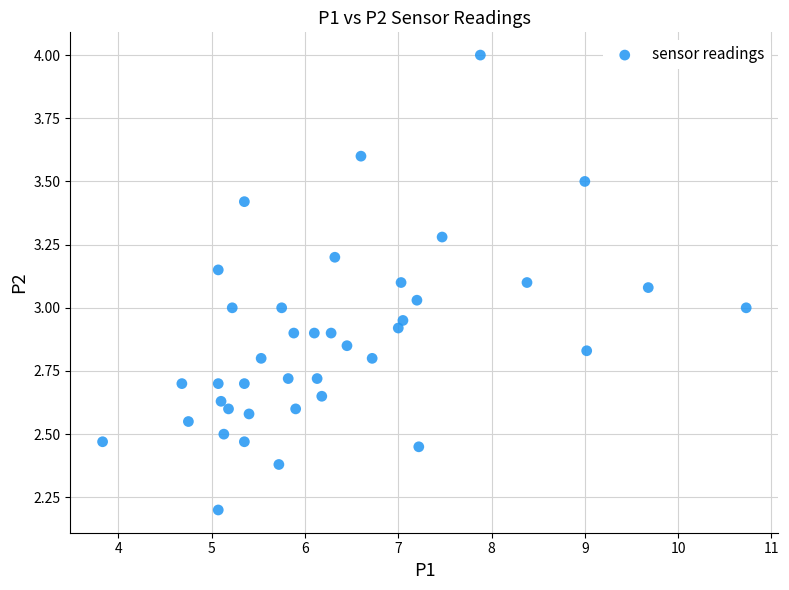

What is the range of X values (max minus min)?

6.9